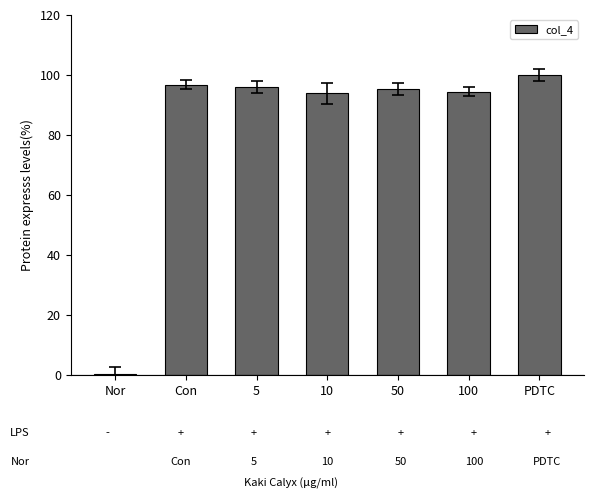

What is the value of the 5th bar from the left?

95.3